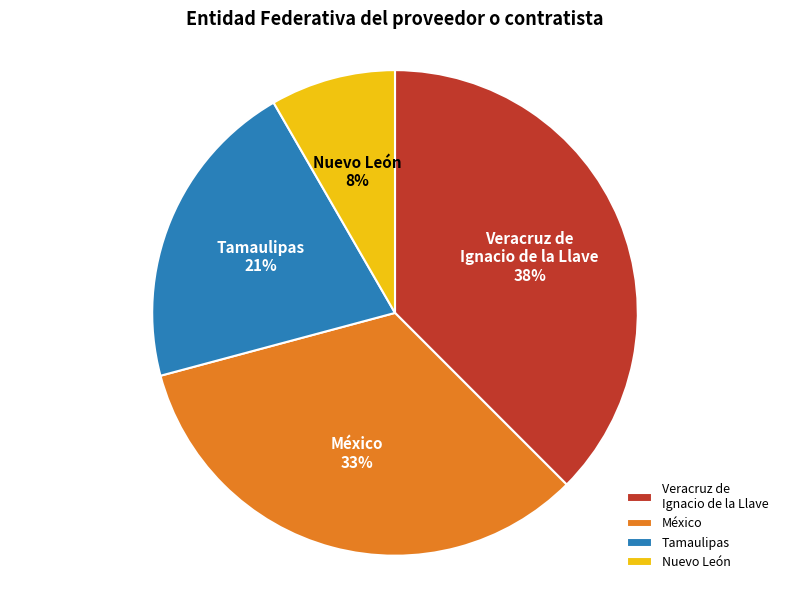

Count the number of slices in the pie.

4